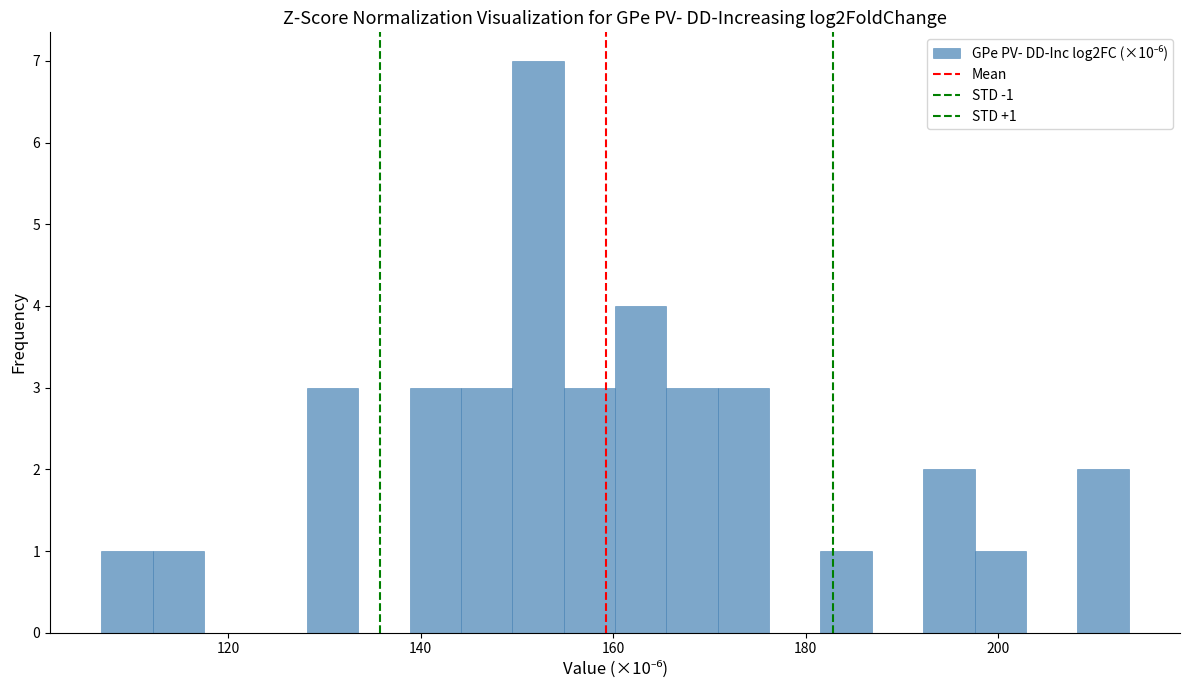

Around what value on the x-axis is the tallest bar? Give the approximate position of its centre, as read against the axis.

152